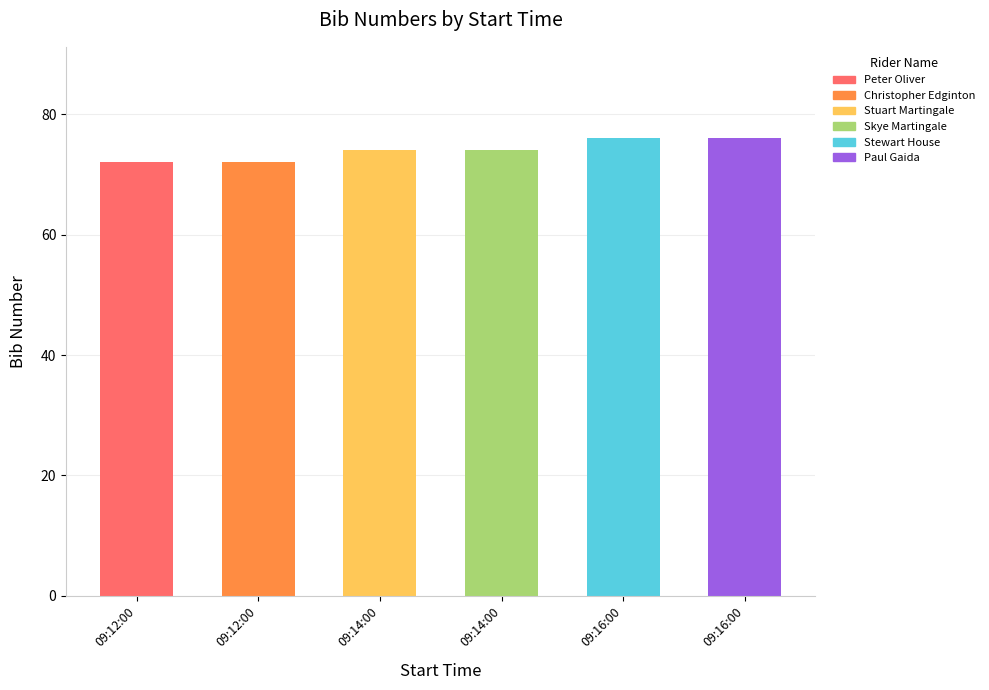

How many values are between 72 and 76?

6